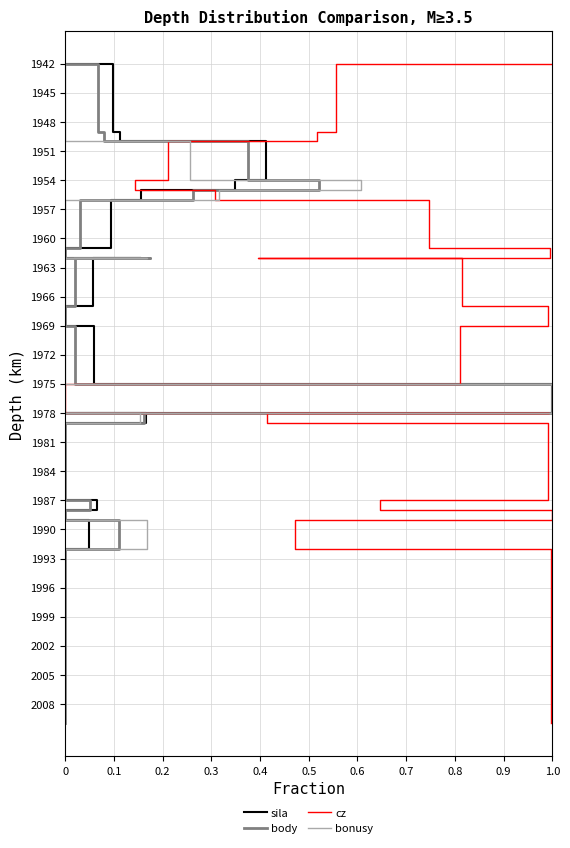

True or false: sila has a value of 1087 at 0.3.

False